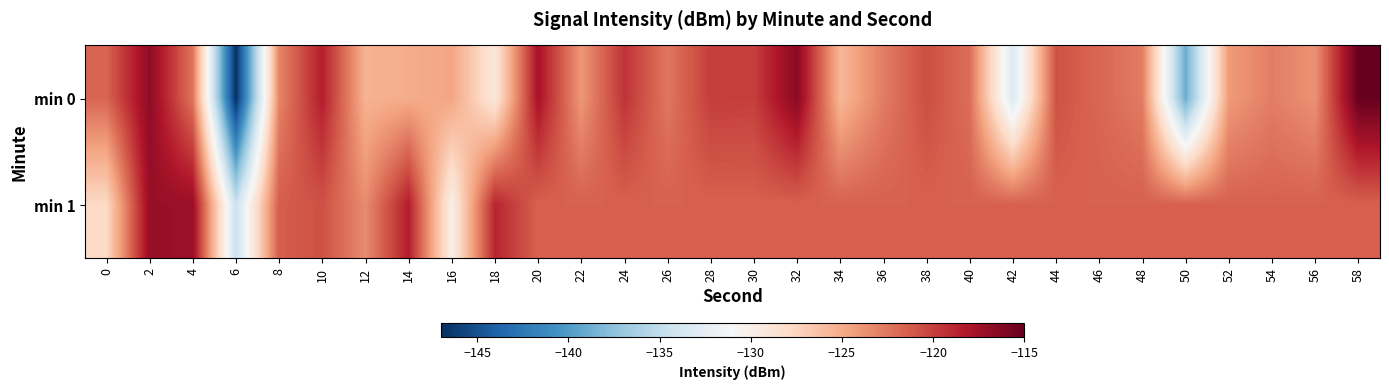

Rank the series by their average value, from highest to lowest.

min 1, min 0